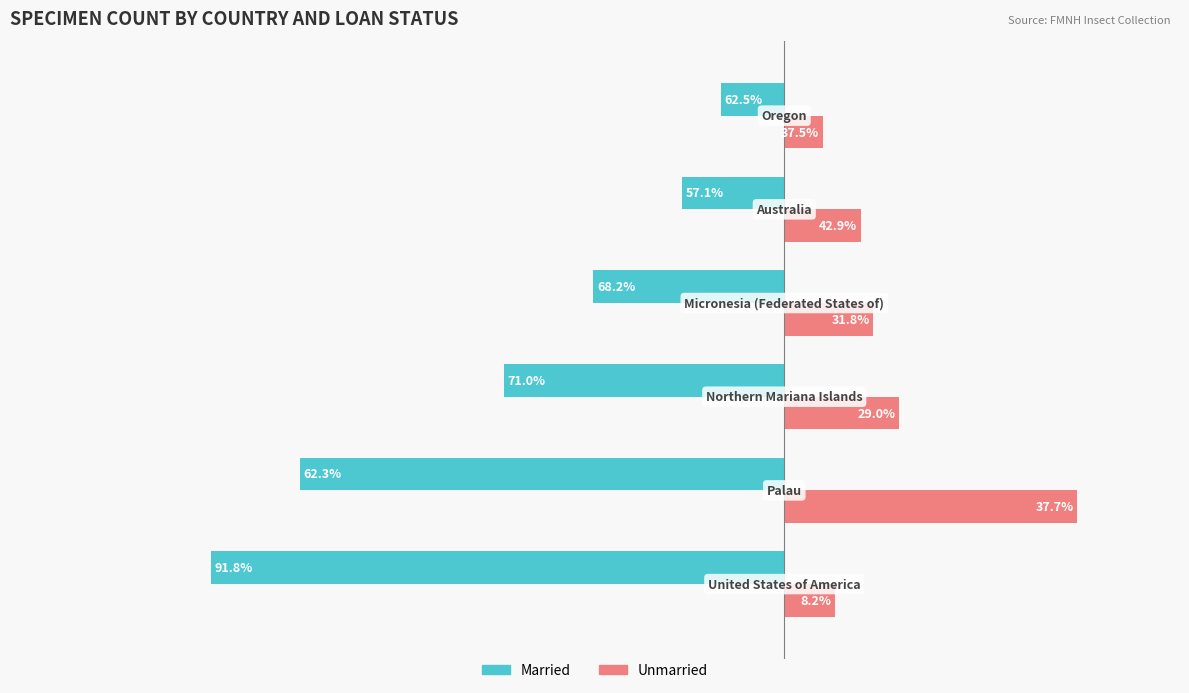

What are all the series names shown in the legend?

Married, Unmarried